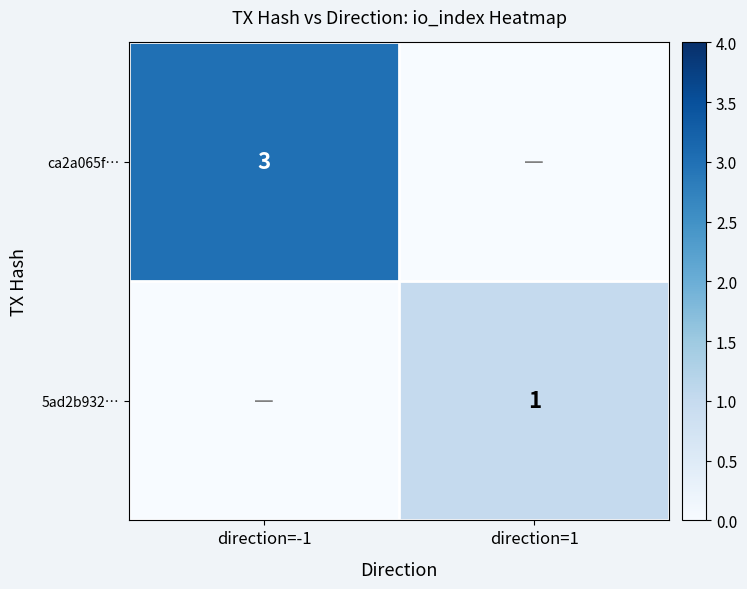

True or false: ca2a065f… has a value of 3 at direction=-1.

True